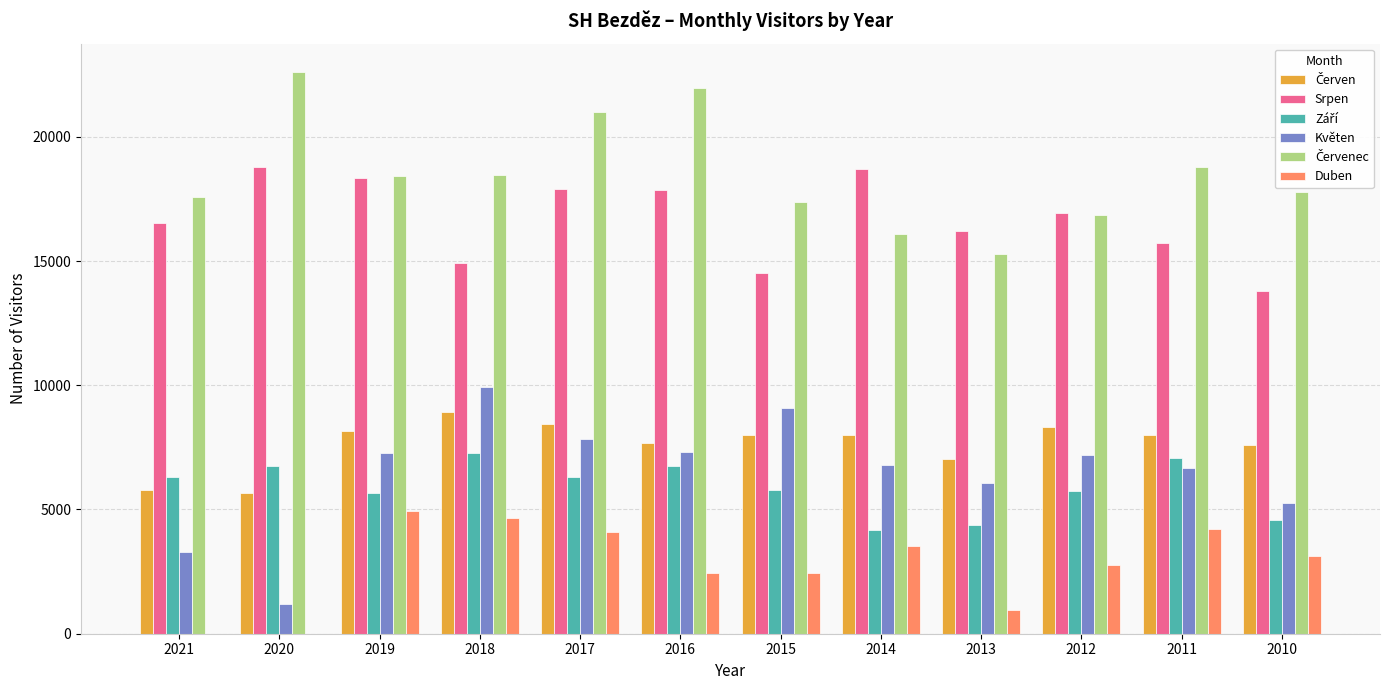

The Srpen series shows 18714 at 2014. True or false?

True